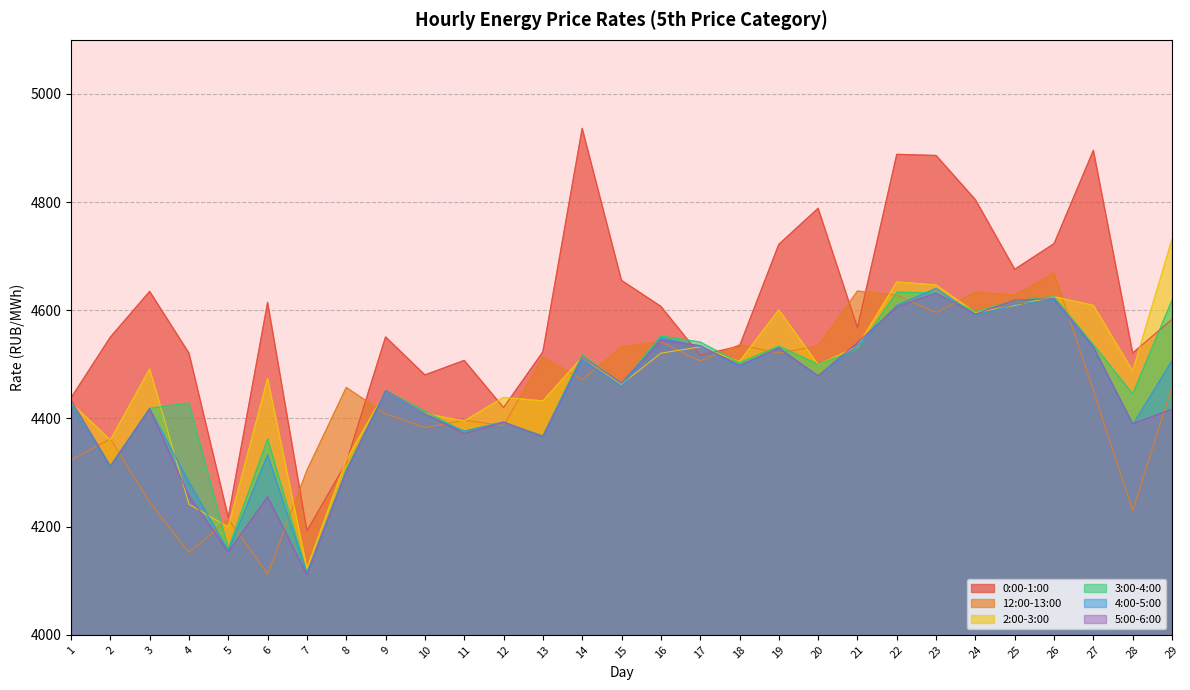

Which series has the widest spread of values?

0:00-1:00